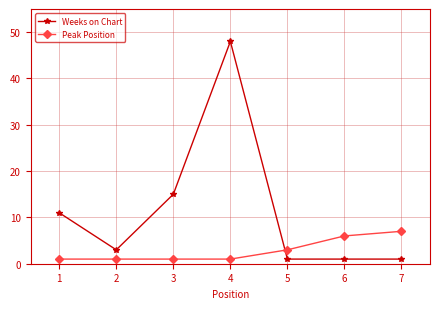

Which series ends up on top after the final intersection of Peak Position and Weeks on Chart?

Peak Position